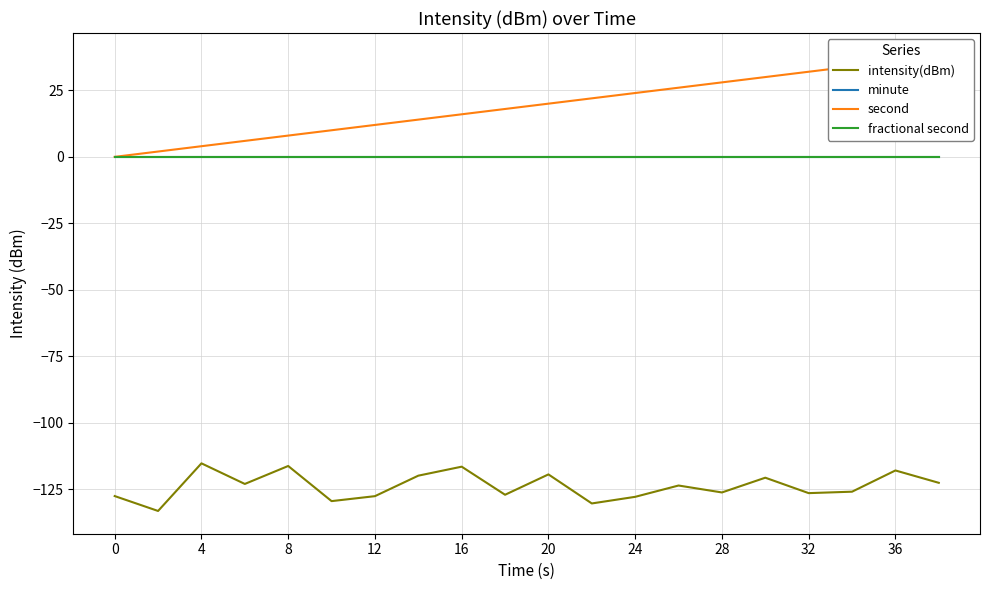

Reading left to right, transcribe all the data shown in this chart.

intensity(dBm): -127.5	-133.1	-115.2	-123.0	-116.2	-129.4	-127.6	-119.9	-116.5	-127.0	-119.4	-130.3	-127.8	-123.6	-126.2	-120.6	-126.4	-125.9	-117.9	-122.5
minute: 0.0	0.0	0.0	0.0	0.0	0.0	0.0	0.0	0.0	0.0	0.0	0.0	0.0	0.0	0.0	0.0	0.0	0.0	0.0	0.0
second: 0.0	2.0	4.0	6.0	8.0	10.0	12.0	14.0	16.0	18.0	20.0	22.0	24.0	26.0	28.0	30.0	32.0	34.0	36.0	38.0
fractional second: 0.0	0.0	0.0	0.0	0.0	0.0	0.0	0.0	0.0	0.0	0.0	0.0	0.0	0.0	0.0	0.0	0.0	0.0	0.0	0.0